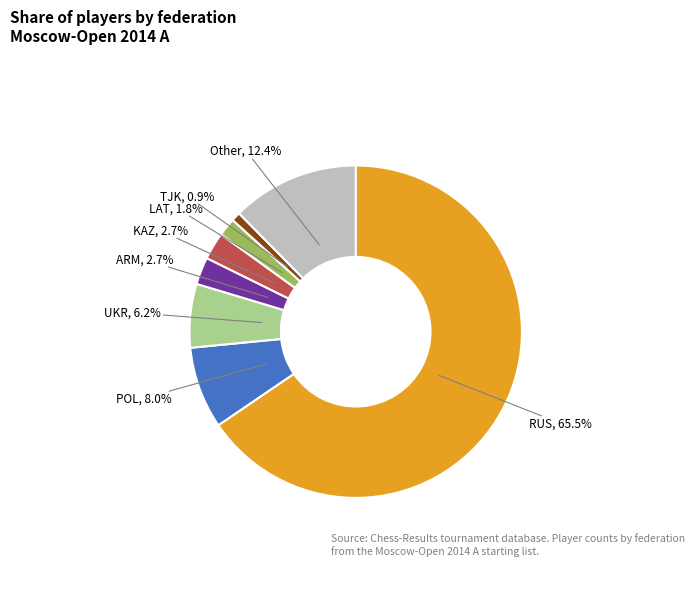

Does any single category account for the majority?

Yes